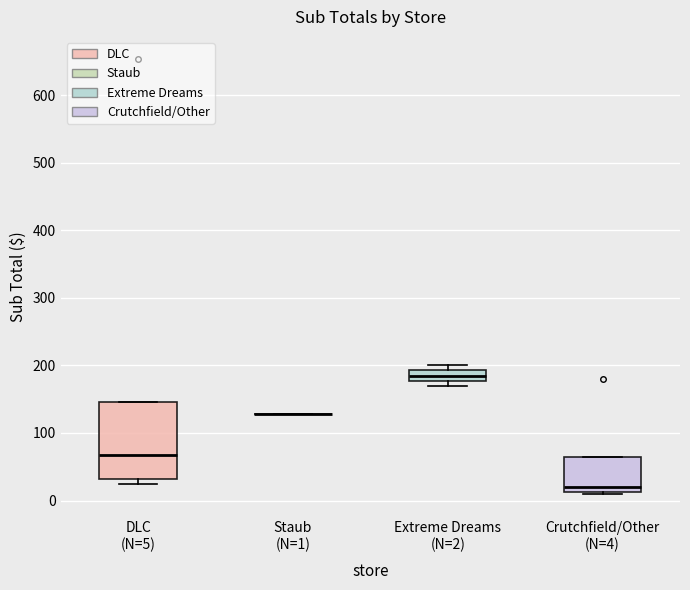

Where is the lower edge of the box for Extreme Dreams (N=2) on the y-axis? The values are not printed on the chart, so give them approximately, as read against the axis.

180